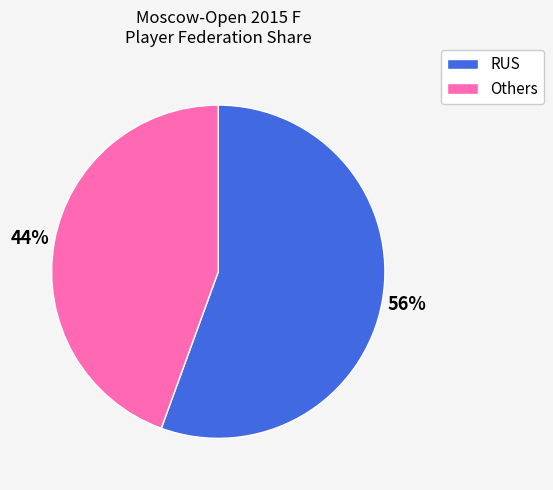

True or false: RUS accounts for 93% of the total.

False